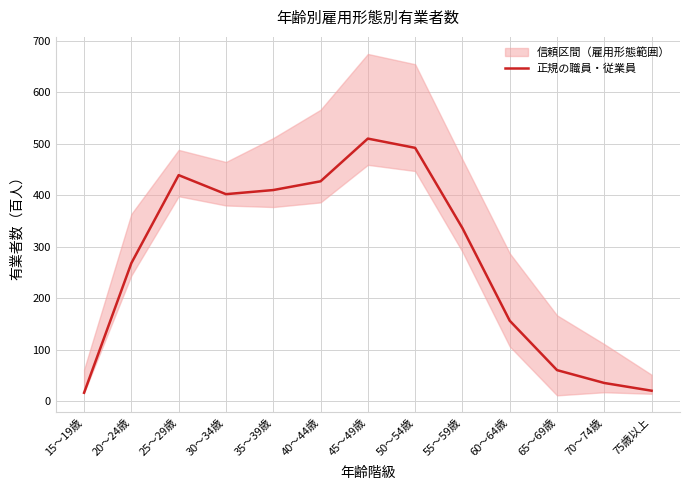

True or false: the data shows 20 at 75歳以上.

True